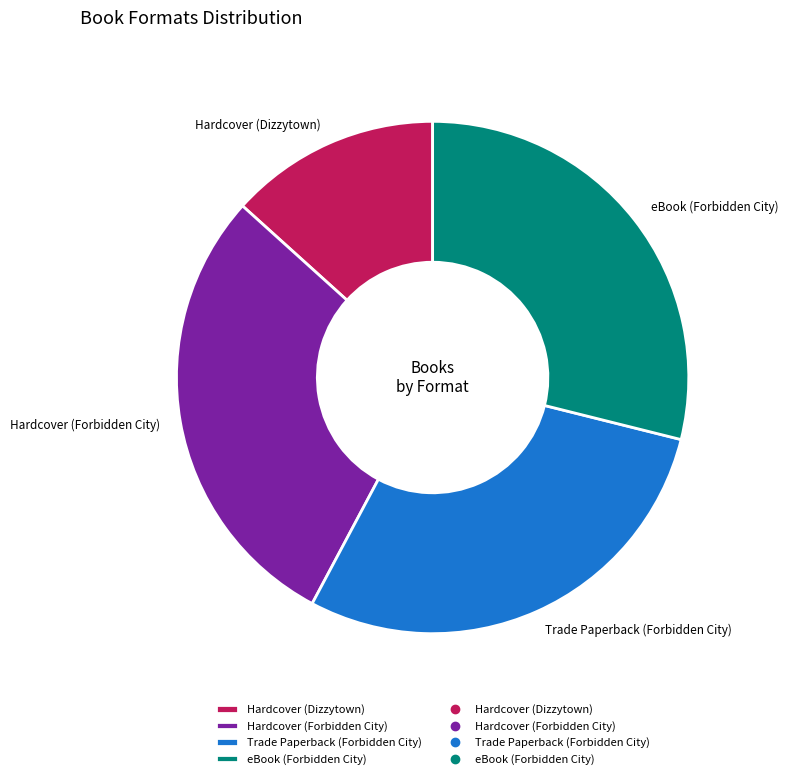

What is the ratio of the value at eBook (Forbidden City) to the value at Trade Paperback (Forbidden City)?

1.0